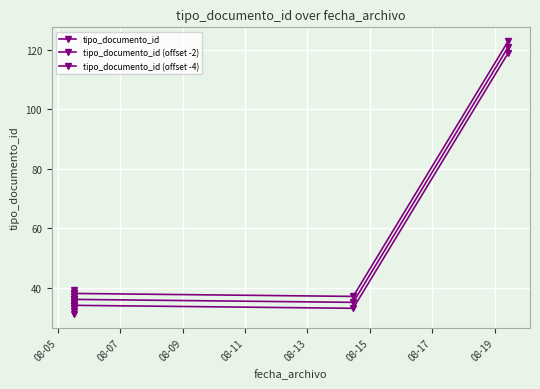

True or false: tipo_documento_id (offset -4) and tipo_documento_id (offset -2) intersect in this chart.

False